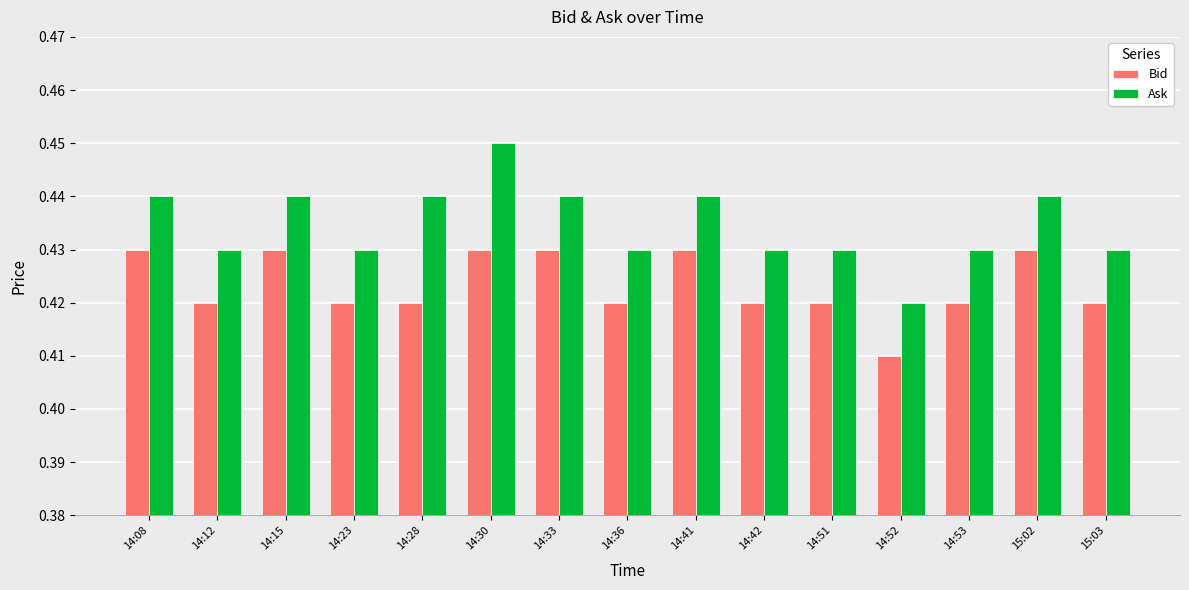

Is it true that Ask equals 0.1 at 14:30?

False